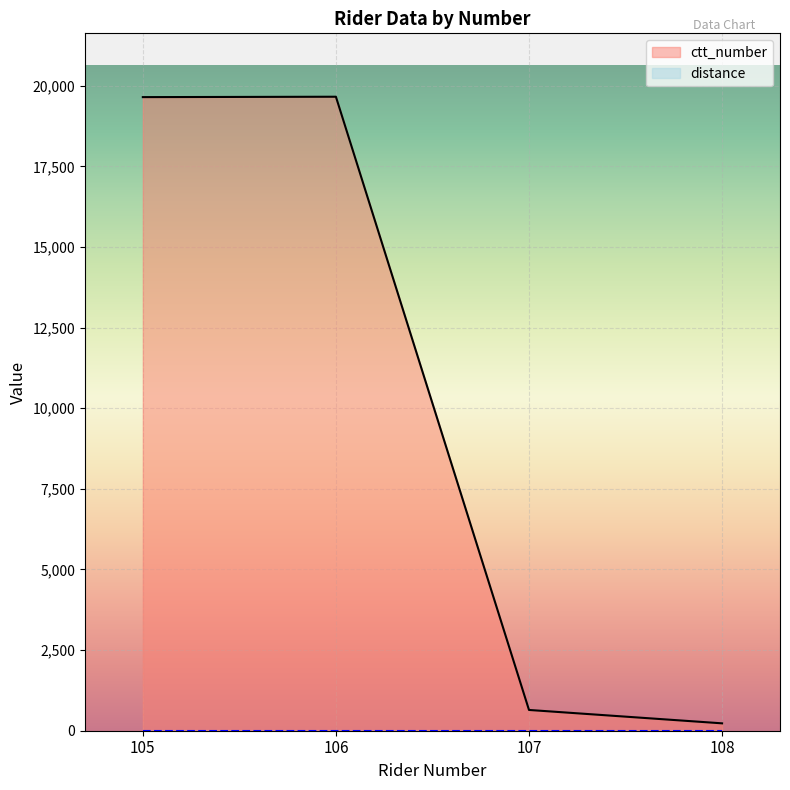

Rank the categories by value from lowest to highest.

108, 107, 105, 106